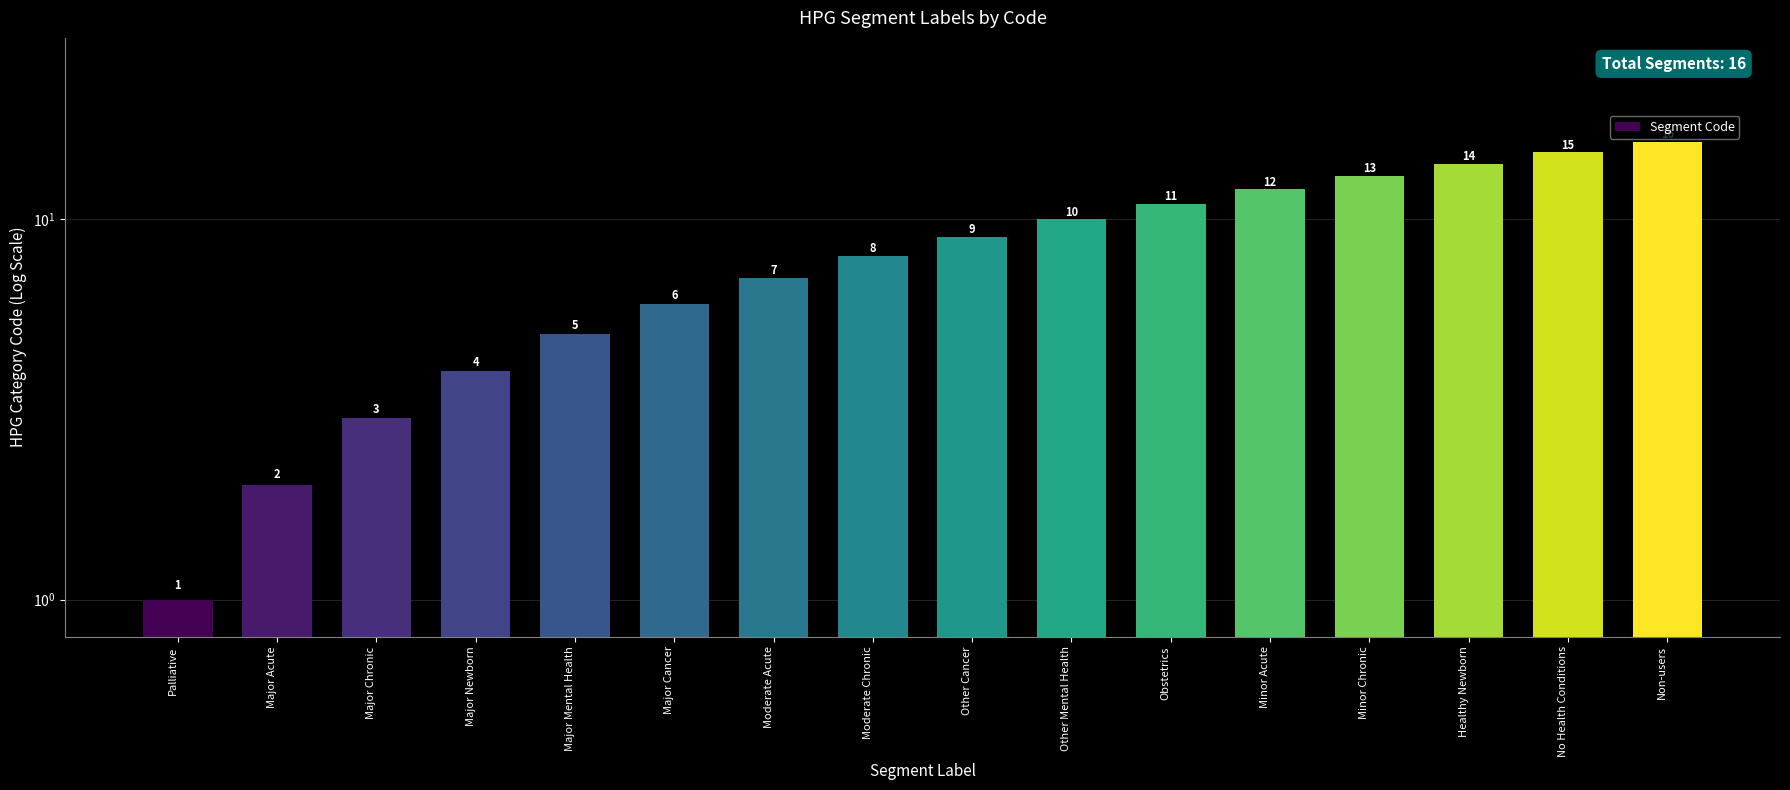

What is the maximum value shown in the chart?

16